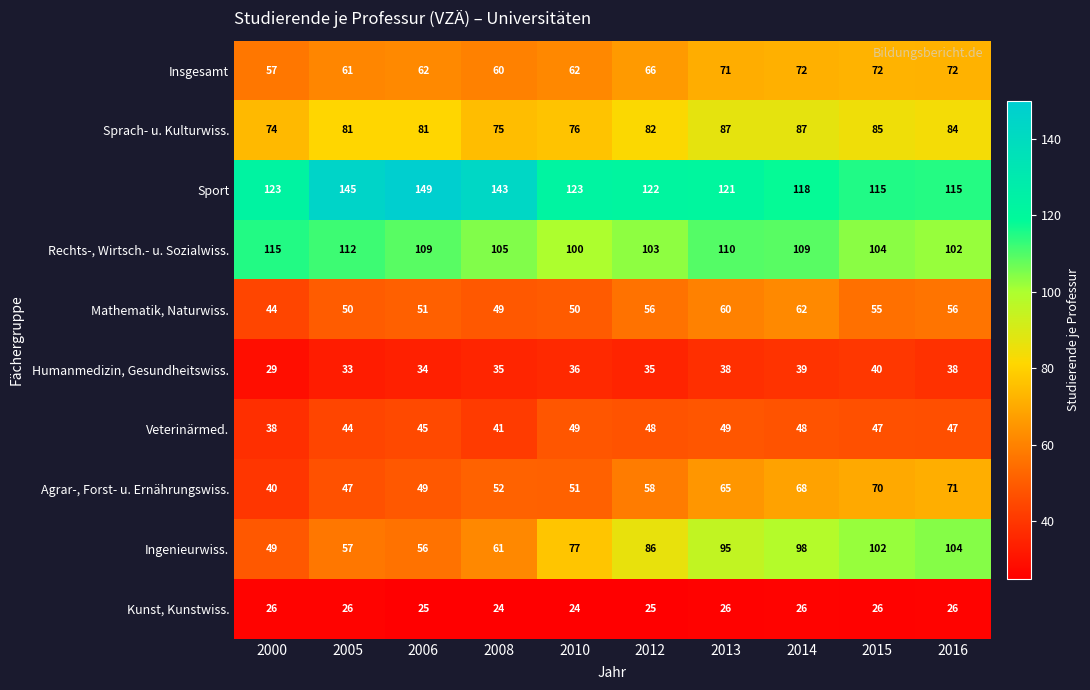

Which series has the largest range (max minus min)?

Ingenieurwiss.